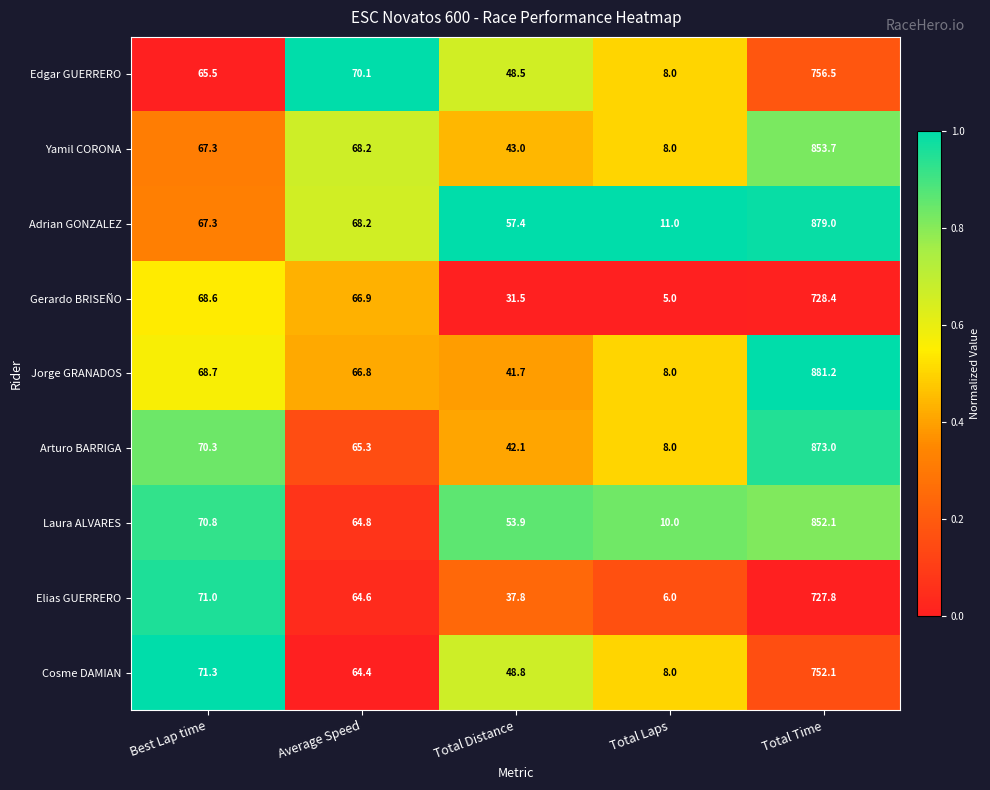

What is the difference between the highest and lowest values at Average Speed?

5.7